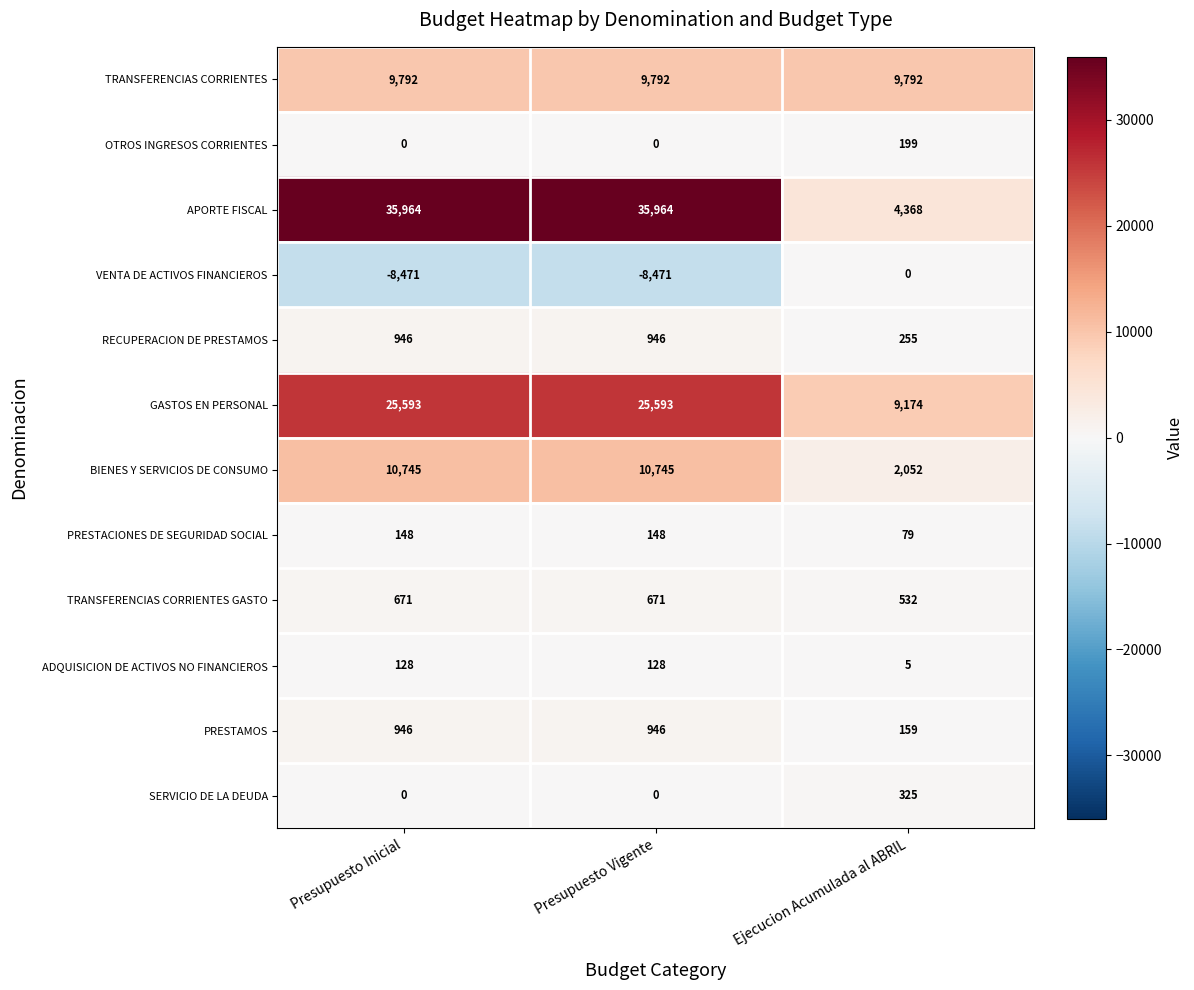

The OTROS INGRESOS CORRIENTES series shows 131 at Presupuesto Inicial. True or false?

False